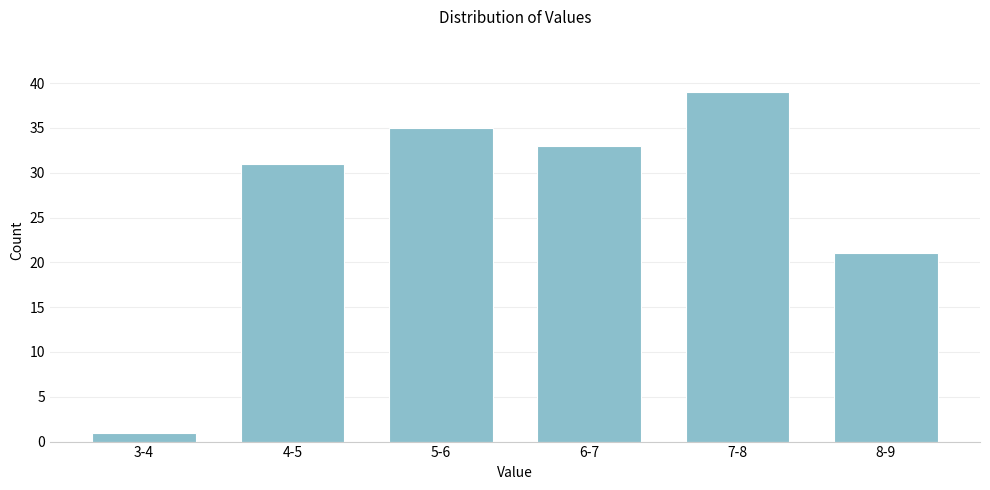

Reading right to left, what are all the values shown in this chart?

21	39	33	35	31	1